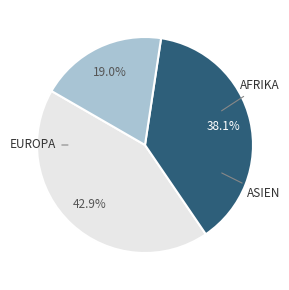

Is there a majority slice in this chart?

No